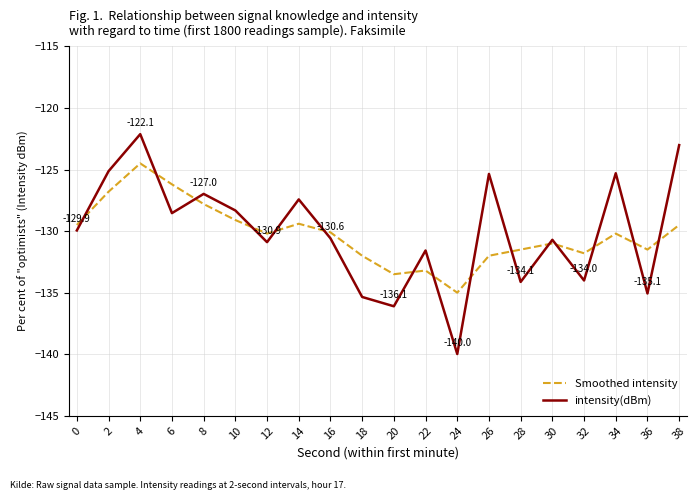

True or false: Smoothed intensity has more than 1 points higher than both neighbors.

True